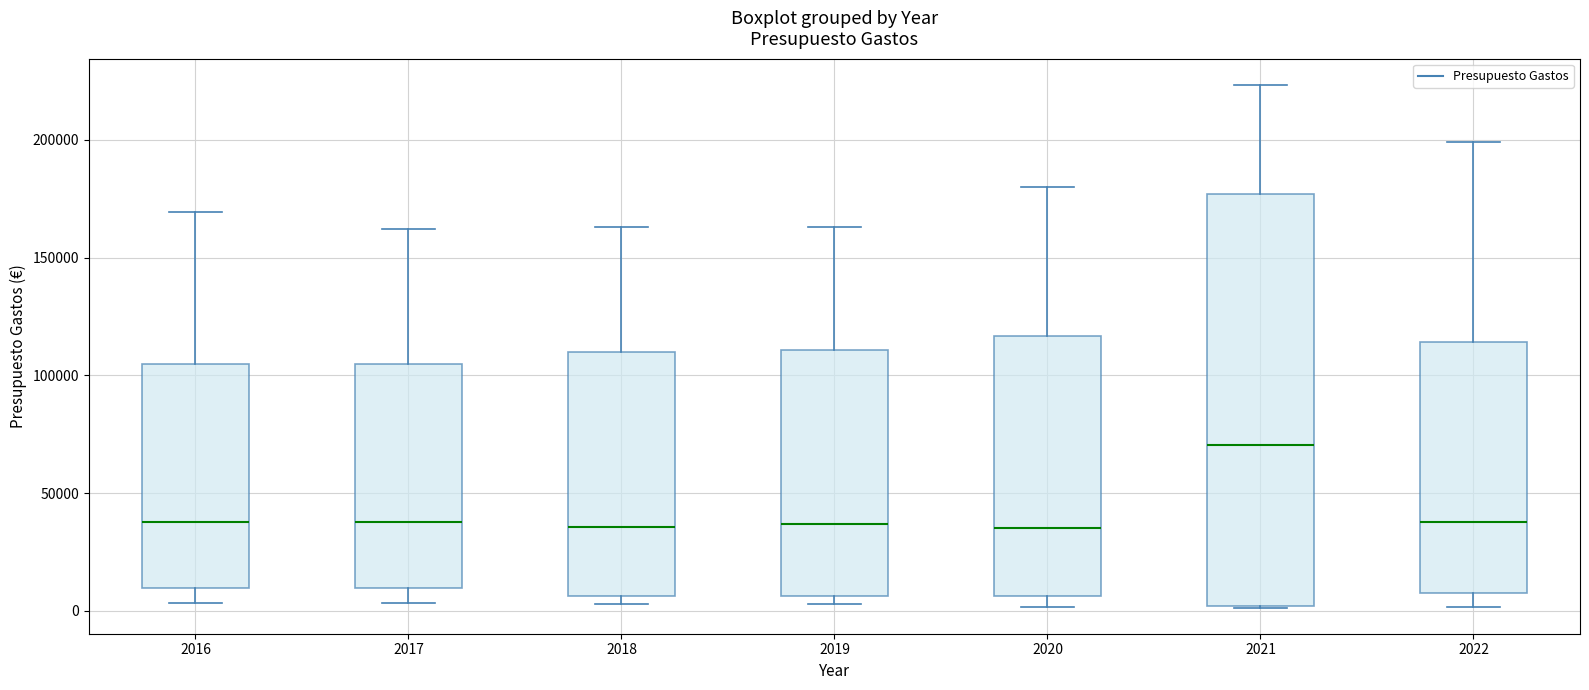

Where is the lower edge of the box at x = 2017 on the y-axis? The values are not printed on the chart, so give them approximately, as read against the axis.

10000